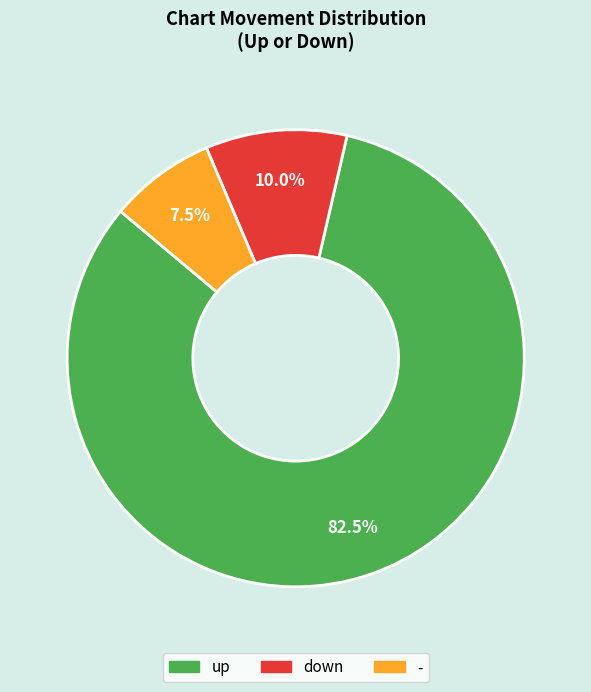

Is the sum of up and down greater than half?

Yes